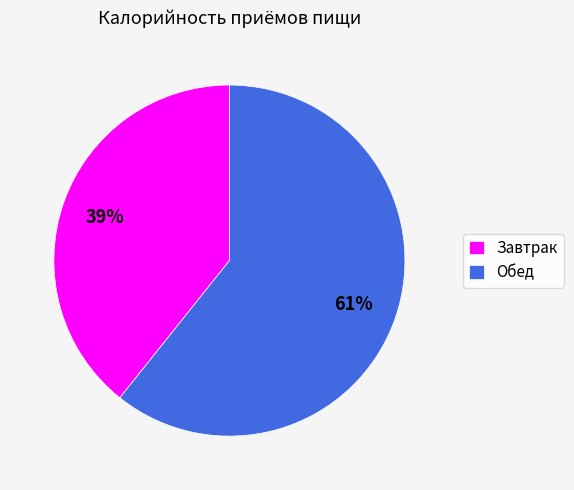

To the nearest percent, what is the combined percentage of Завтрак and Обед?

100%